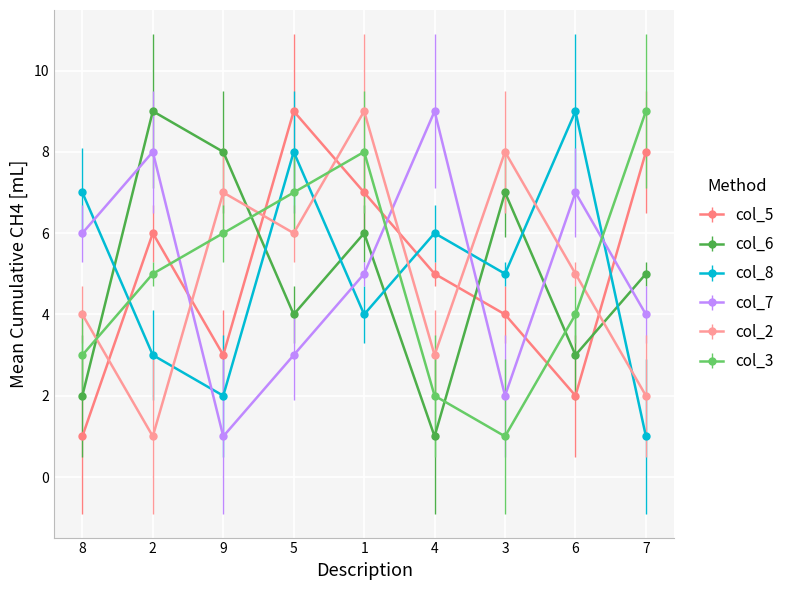

What is the difference between the maximum and minimum values in the col_7 series?

8